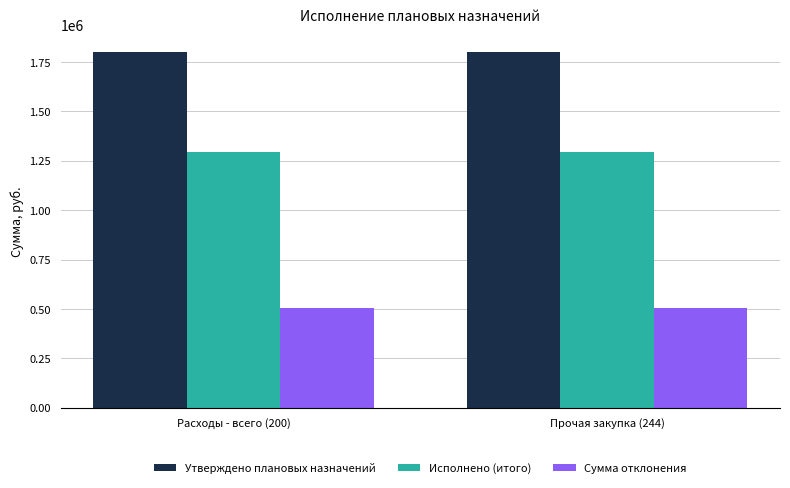

What is the average value of the Исполнено (итого) series?

1294784.7